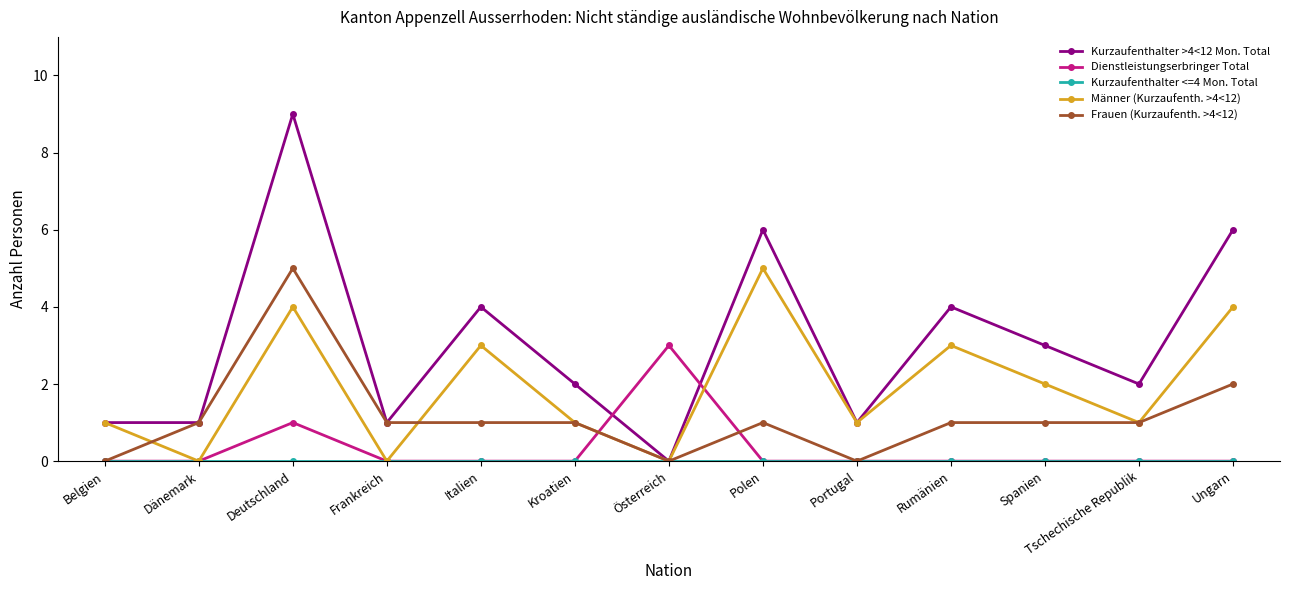

How many categories are shown in the chart?

13